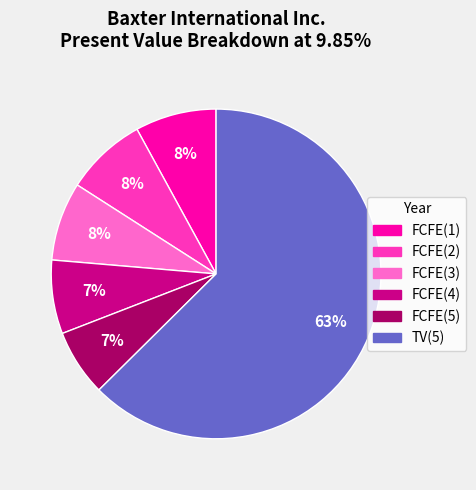

Does any single category account for the majority?

Yes